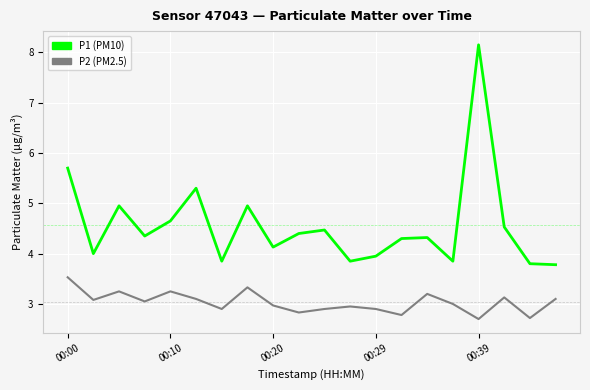

What is the lowest value of the P2 (PM2.5) series?

2.7